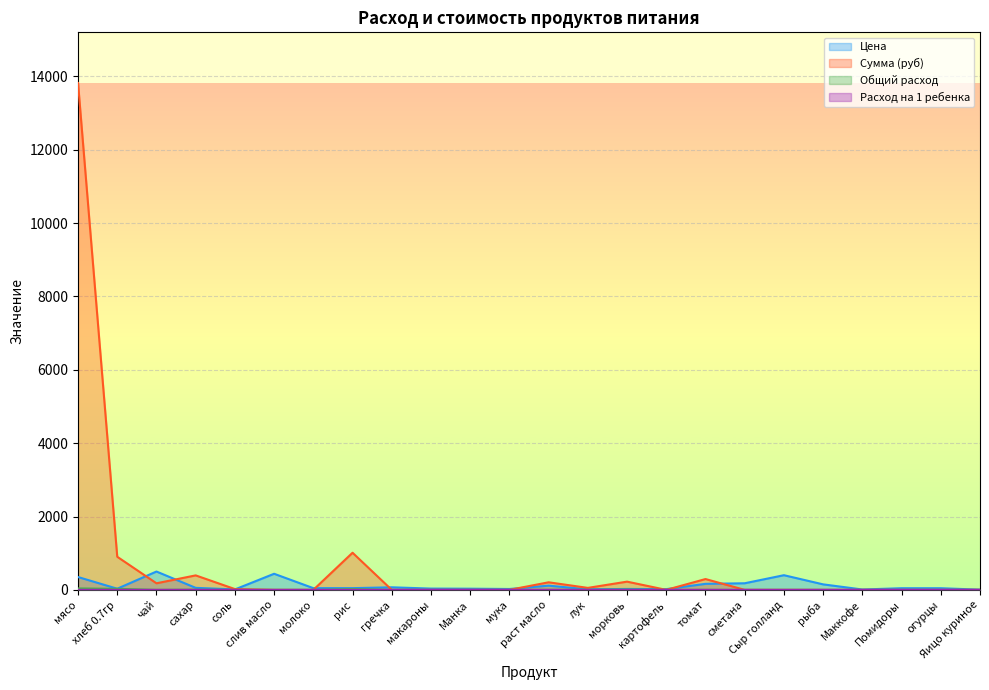

At лук, list the series in order from smallest to largest.

Расход на 1 ребенка, Общий расход, Цена, Сумма (руб)